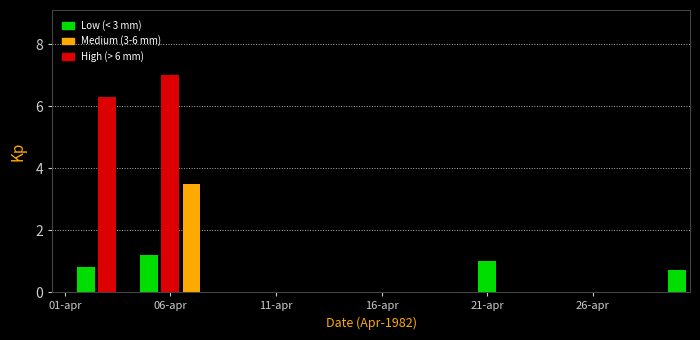

What is the maximum value shown in the chart?

7.0